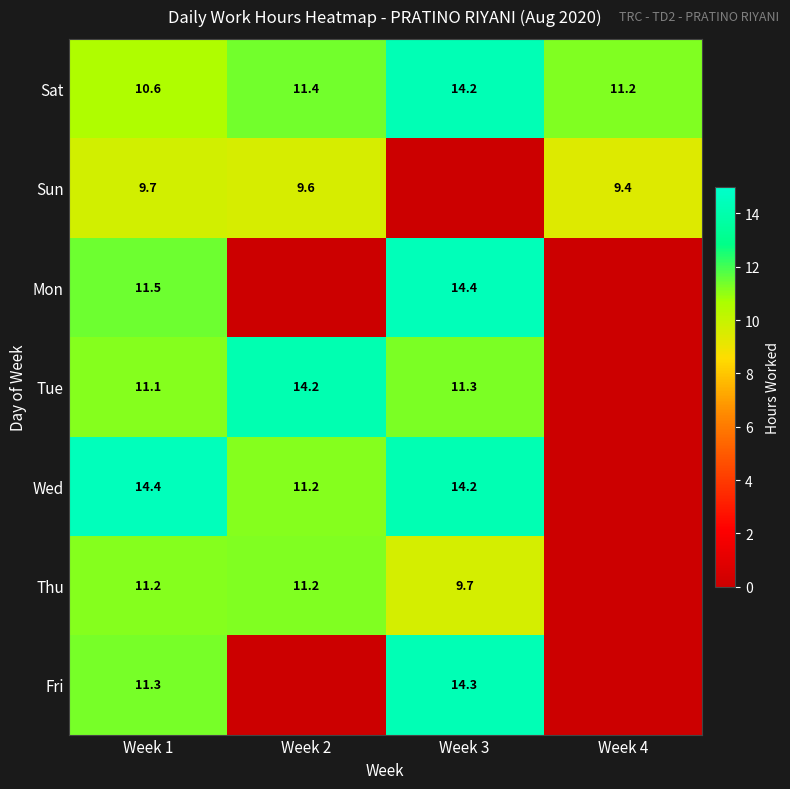

What is the lowest value of the Sat series?

10.6